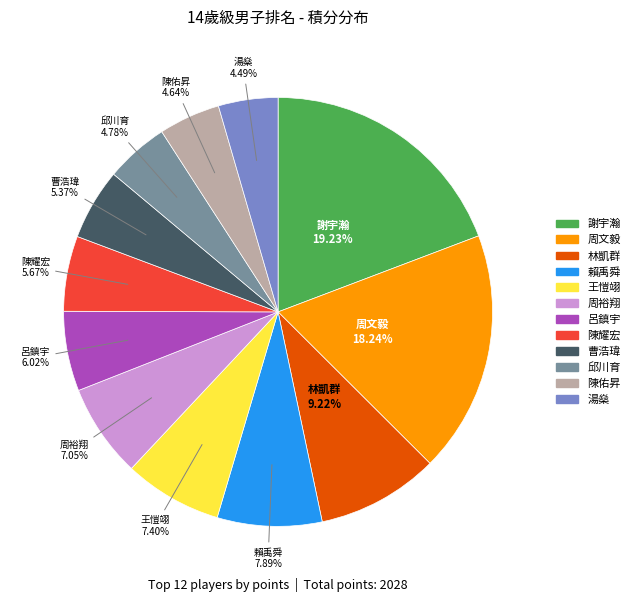

What portion of the pie excludes 王愷翊?

92.6%